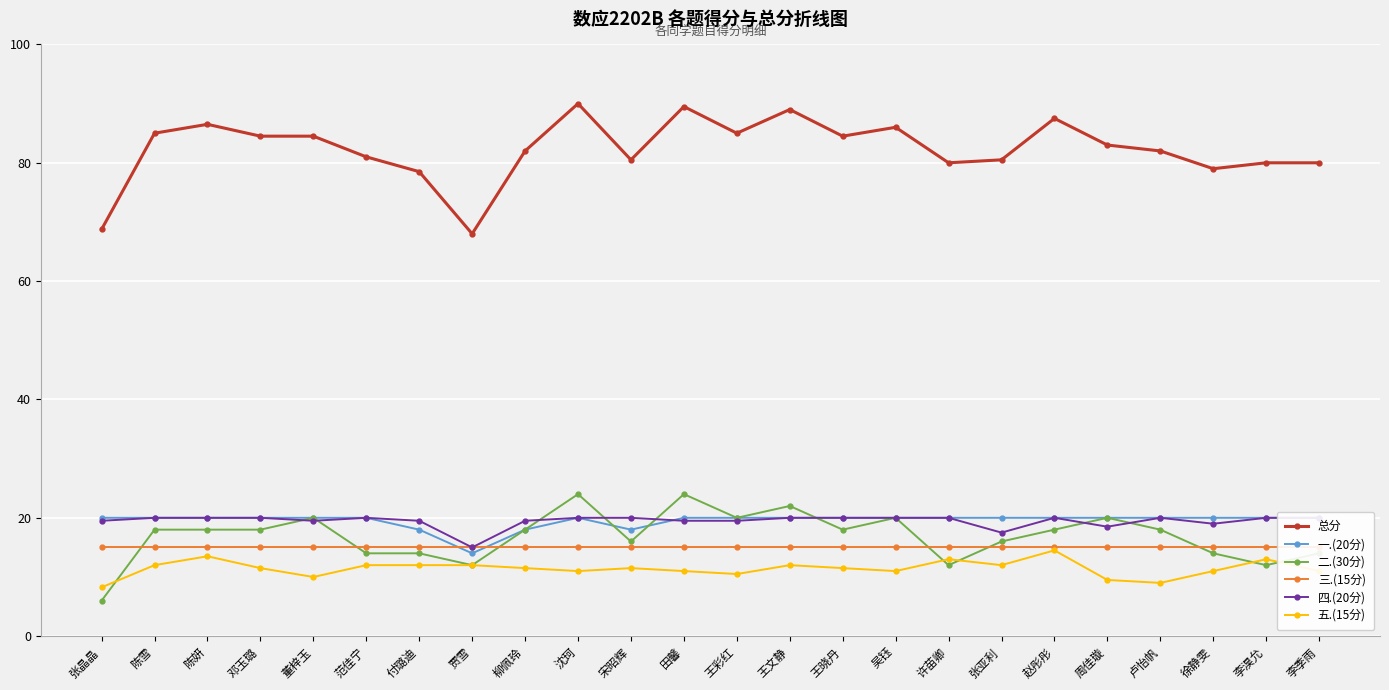

Is the value of 二.(30分) at 张晶晶 greater than the value of 四.(20分) at 董梓玉?

No